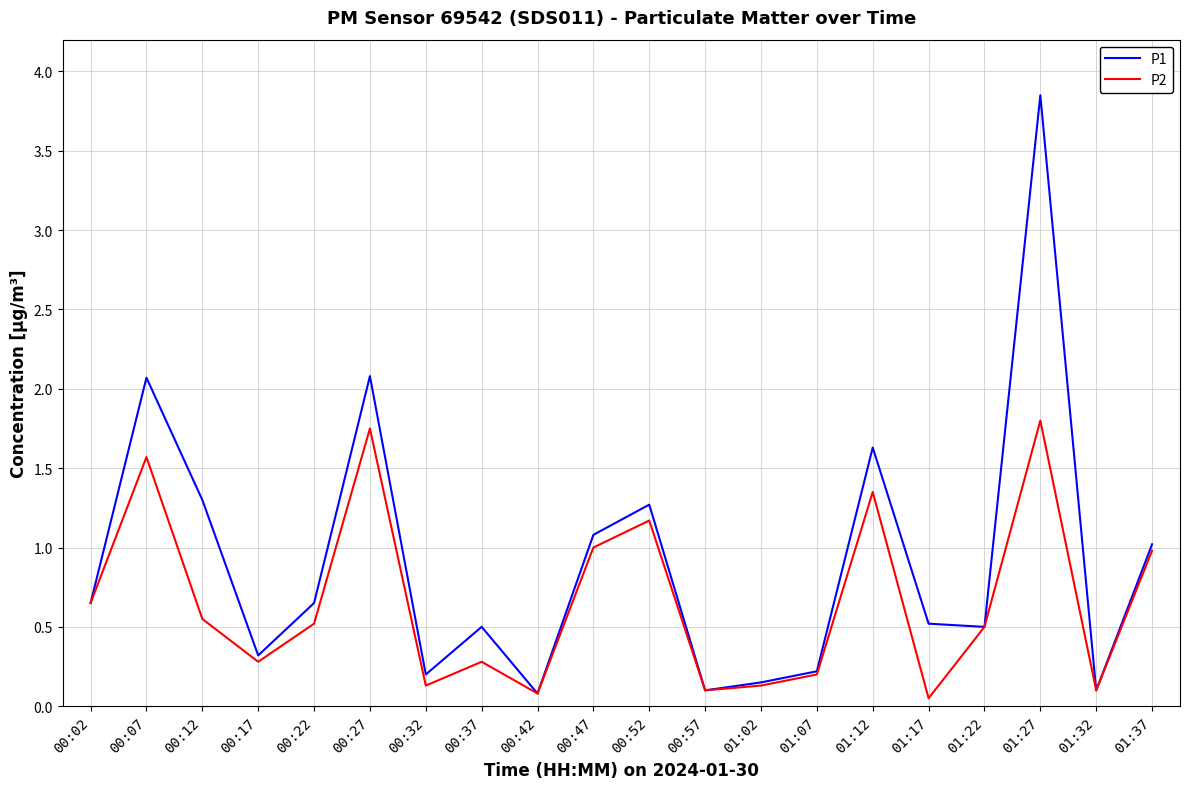

What is the difference between the maximum and minimum values in the P1 series?

3.8